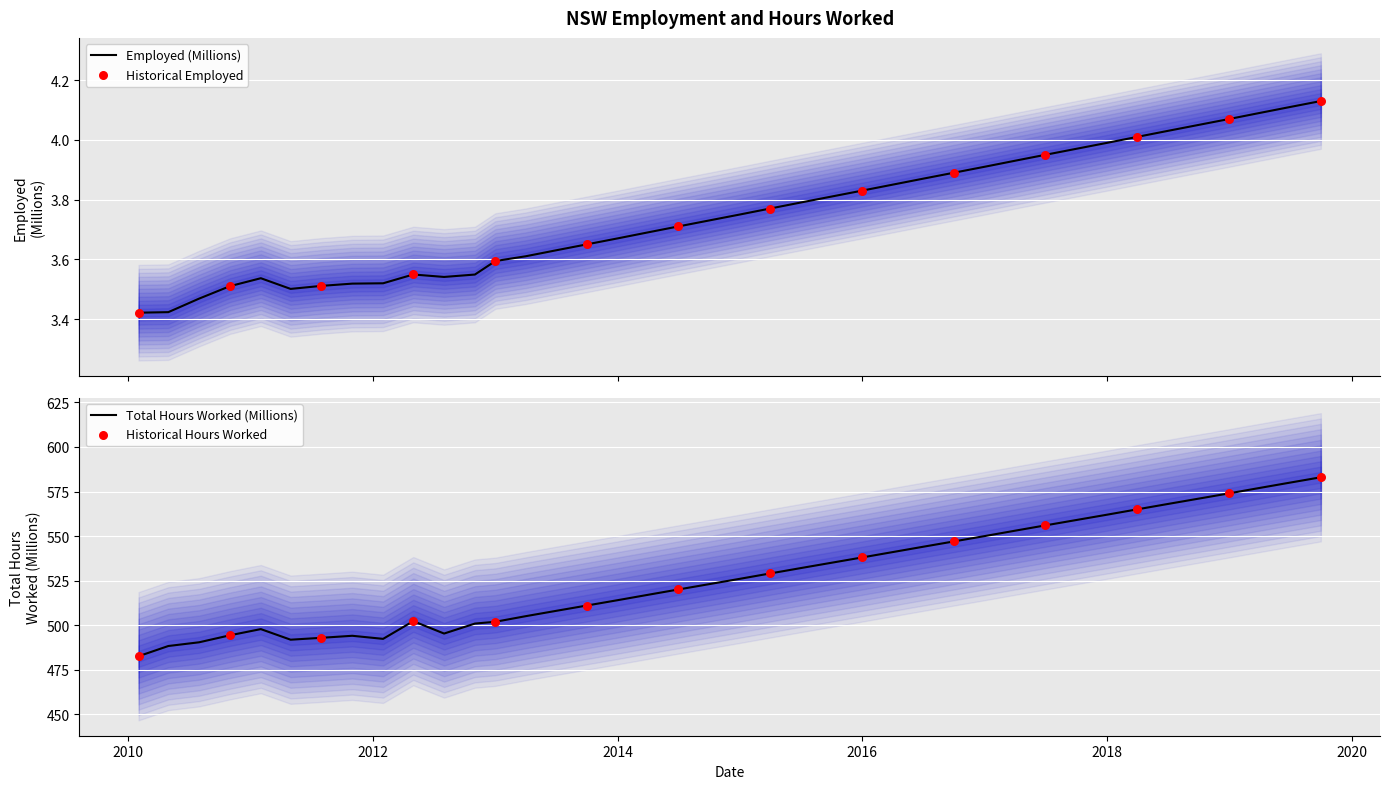

At how many categories does at least one series exceed 495?

32